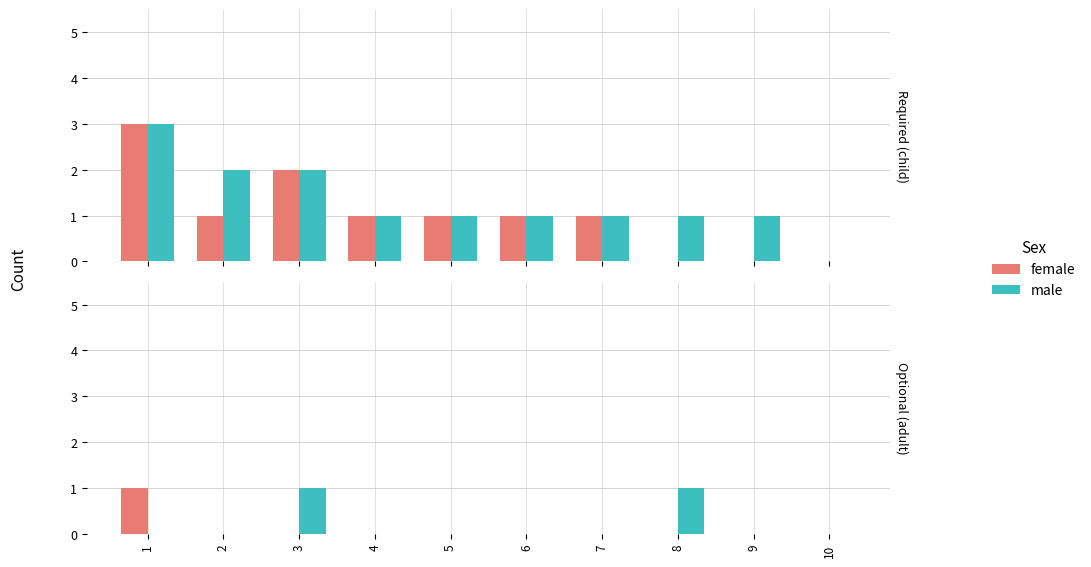

How many bars are there in each group?

2